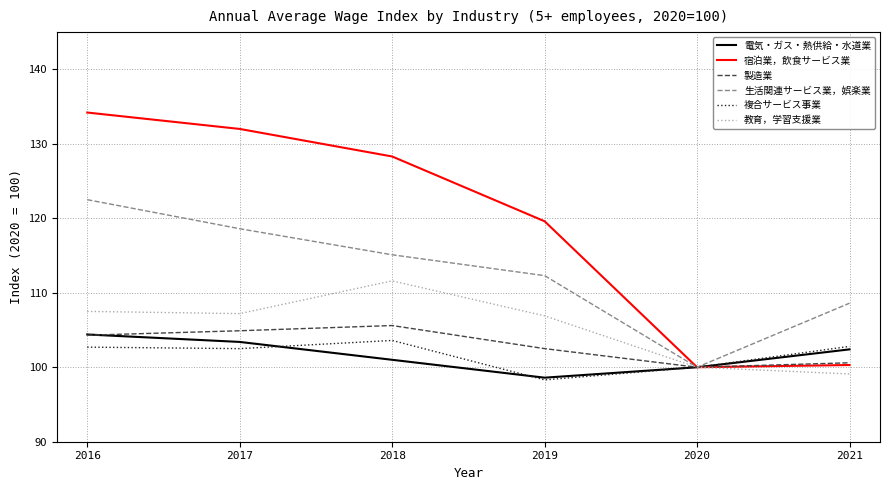

What is the spread (max minus min) of values at 2019?

21.3